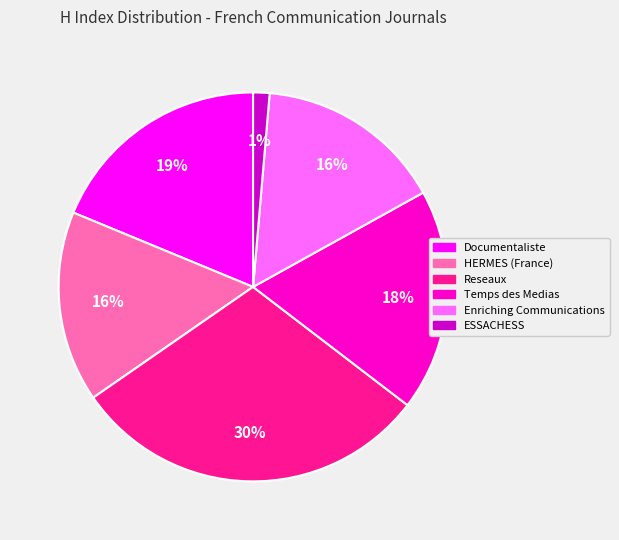

To the nearest percent, what is the difference between the largest and smallest slice percentages?

29%